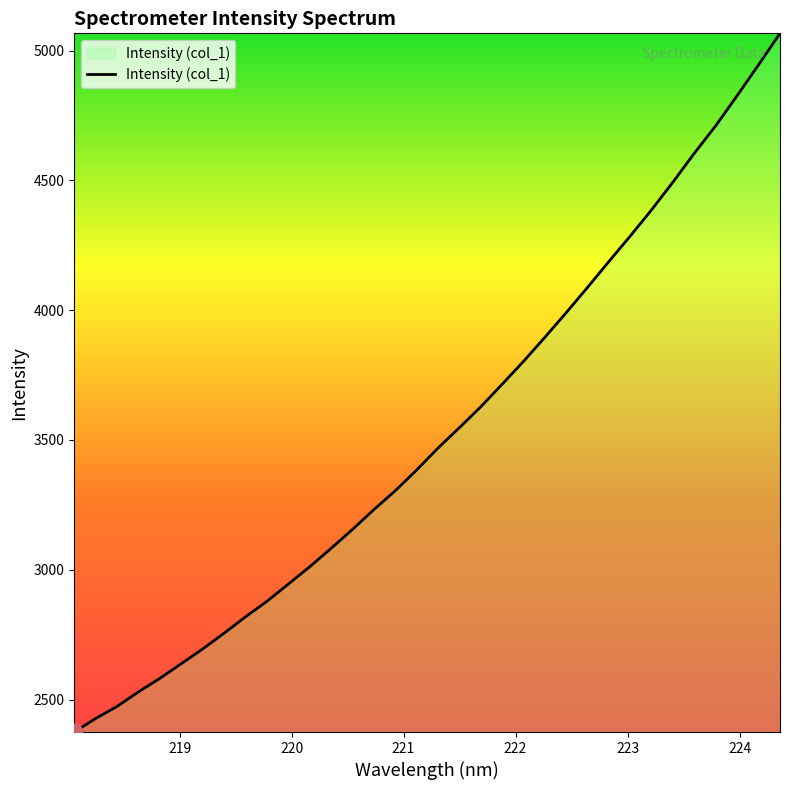

What is the minimum value shown in the chart?

2374.8